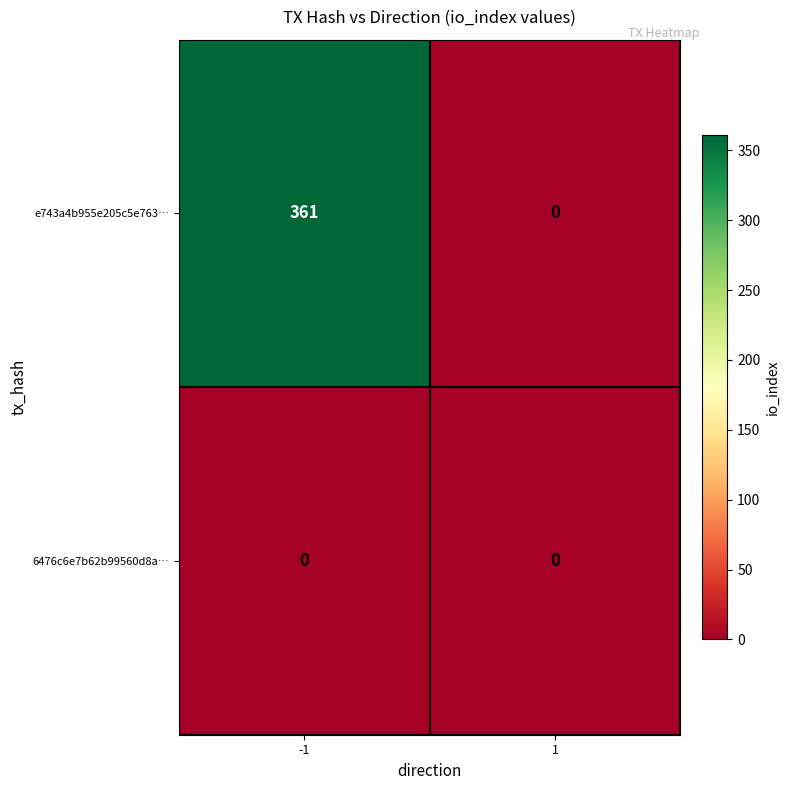

Read the e743a4b955e205c5e763… value at -1, to the nearest 50.

350